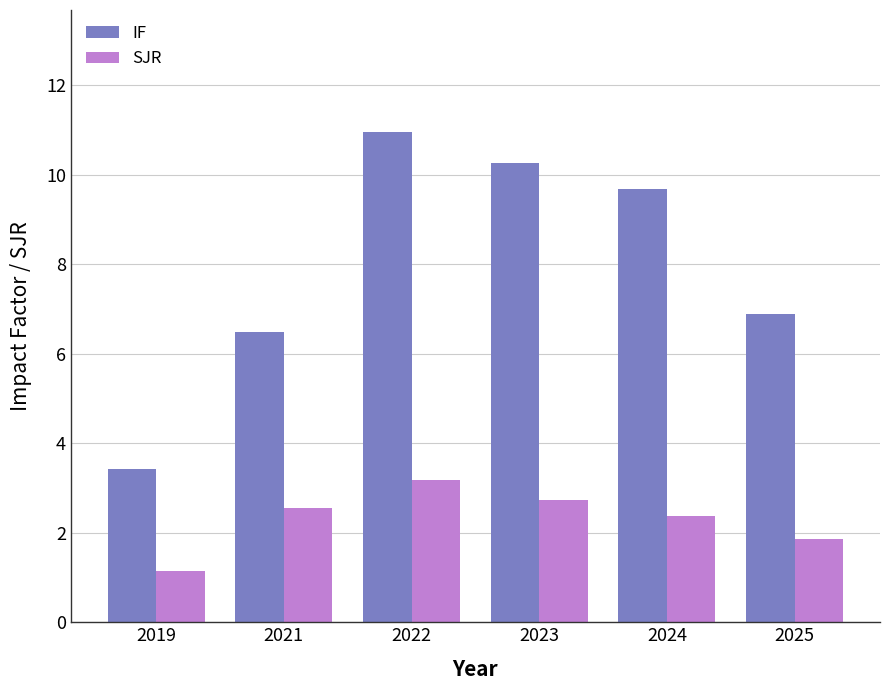

True or false: IF has a value of 4.2 at 2023.

False